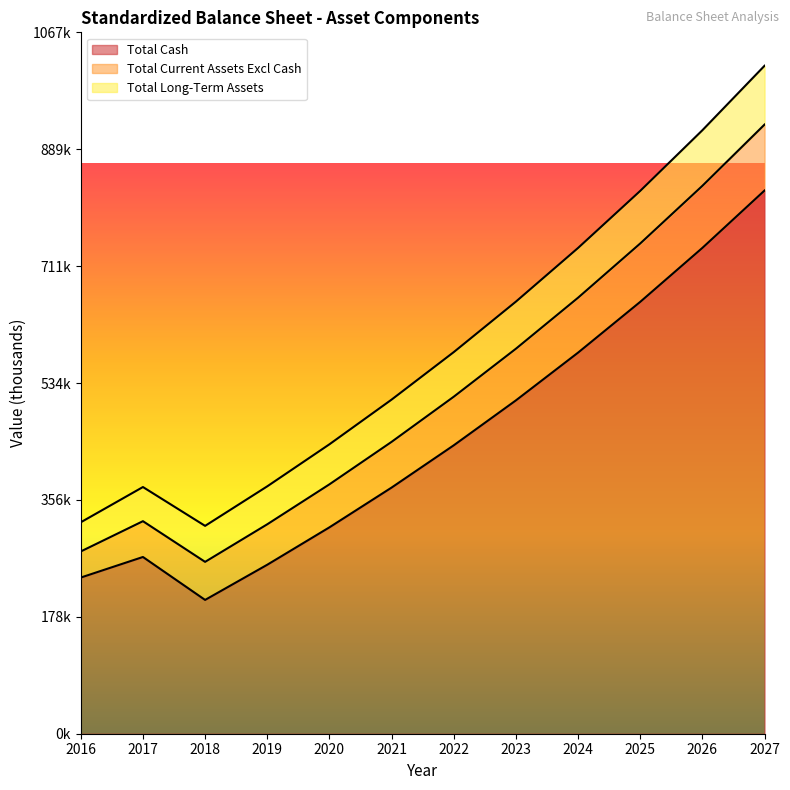

Reading left to right, transcribe all the data shown in this chart.

Total Cash: 237585.0	268895.0	203567.5	257094.5	313996.1	374485.0	438787.5	507144.0	579810.0	657057.3	739174.6	826469.0
Total Current Assets Excl Cash: 39714.0	54464.0	57897.7	61547.9	65428.2	69553.1	73938.1	78599.5	83554.8	88822.6	94422.4	100375.3
Total Long-Term Assets: 44387.0	51960.0	54764.3	57745.4	60914.5	64283.3	67864.6	71671.6	75718.6	80020.8	84594.2	89456.0